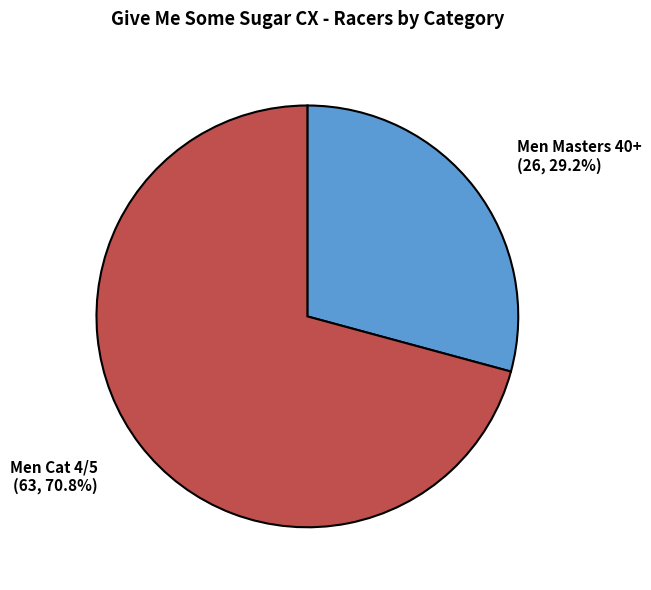

Is it true that Men Masters 40+ is 18% of the pie?

False